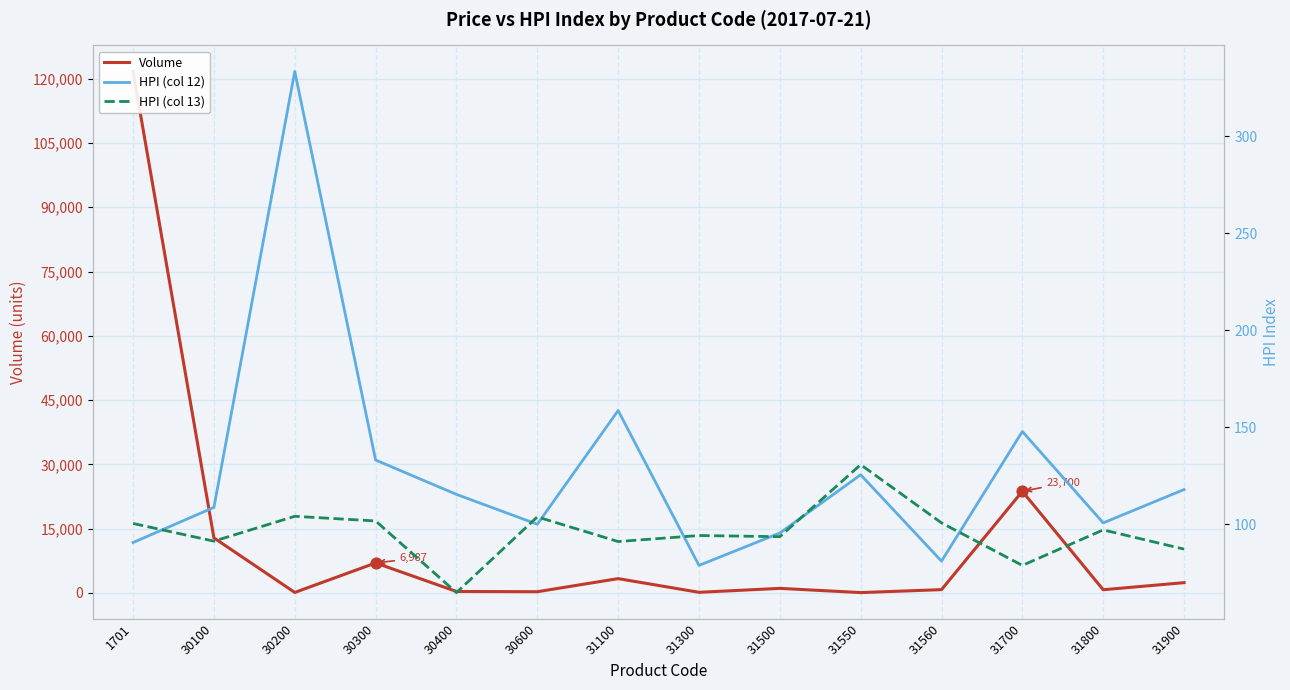

What is the total value across all series at 30600?

473.8